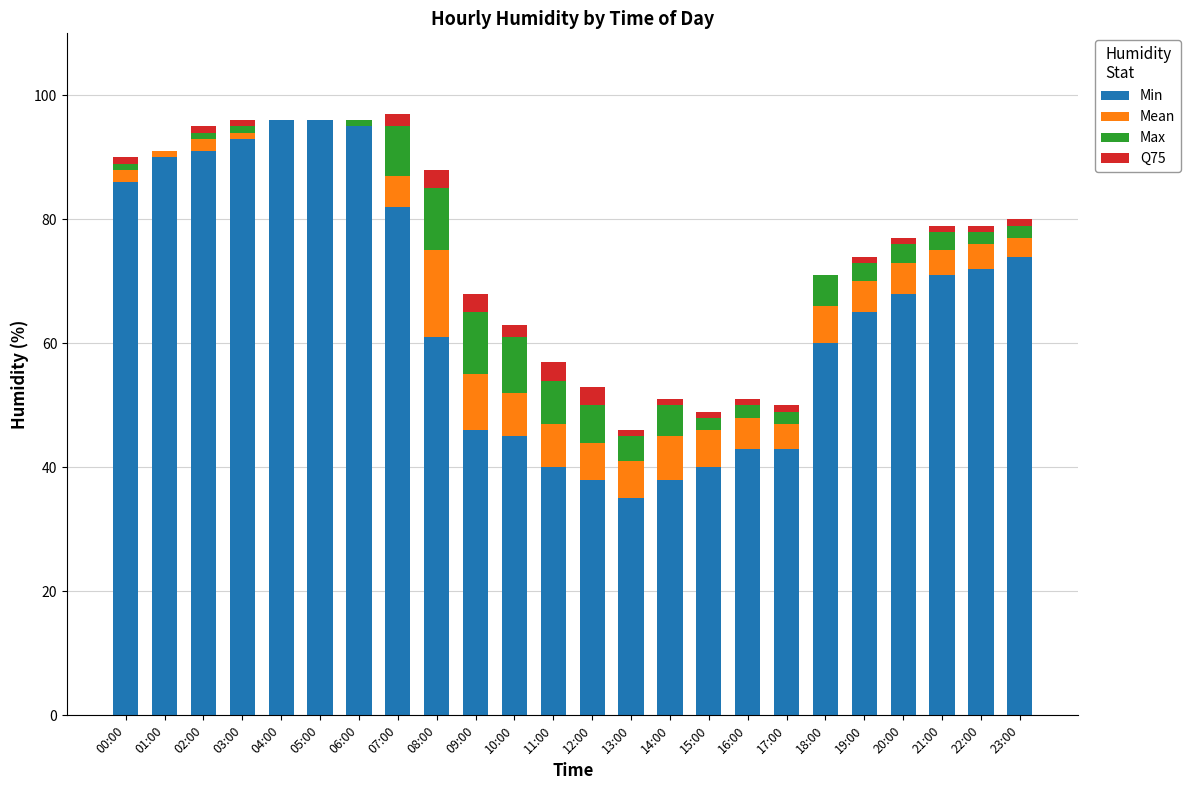

At how many categories does at least one series exceed 36?

23